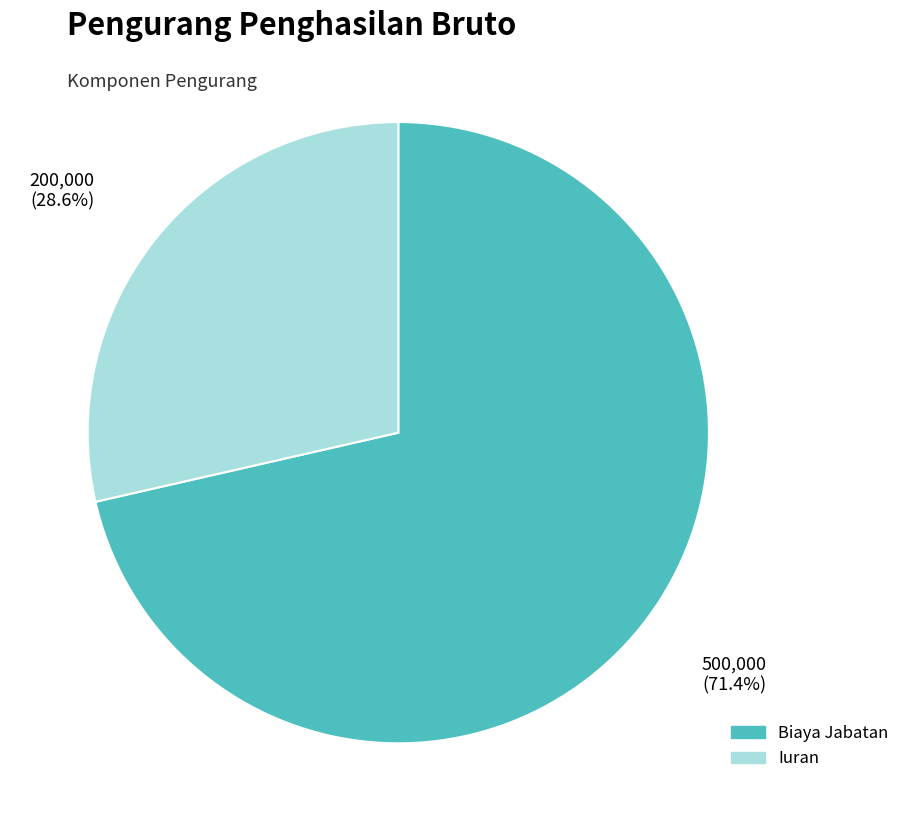

Count the number of slices in the pie.

2